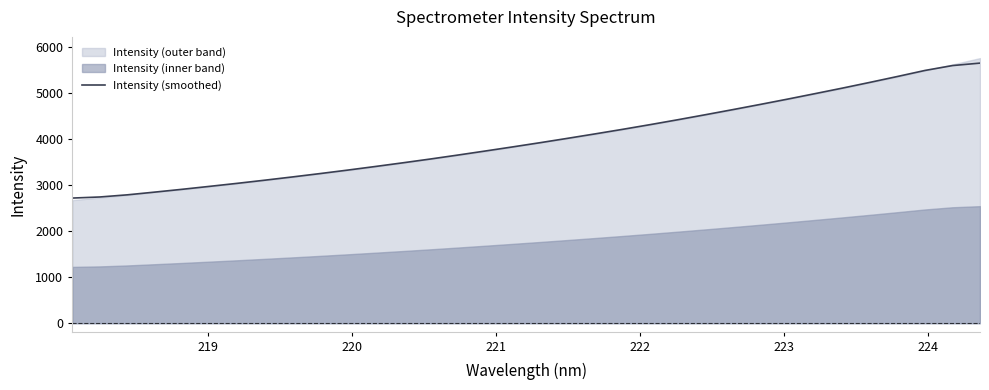

What is the minimum value for Intensity (smoothed)?

2716.6